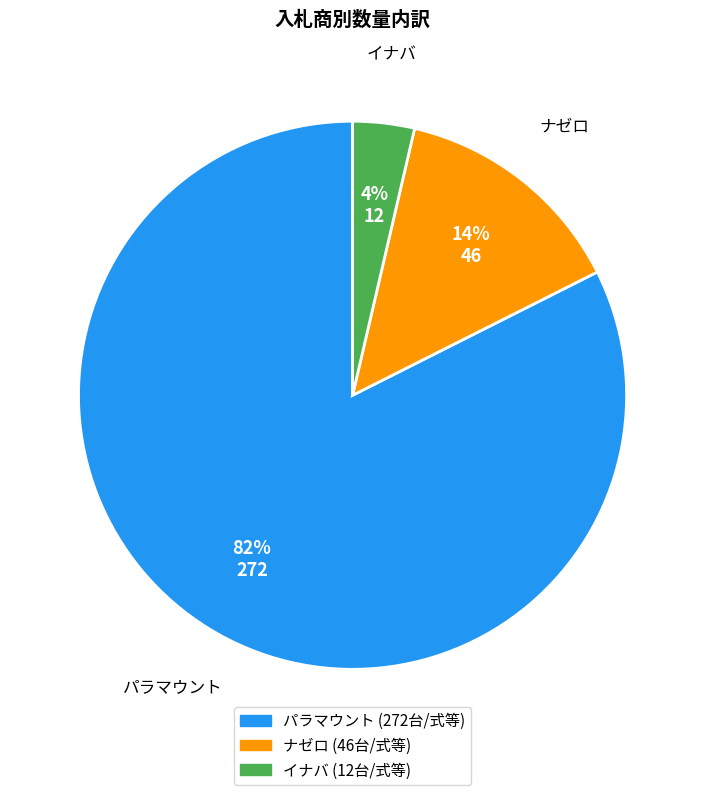

Is there a majority slice in this chart?

Yes